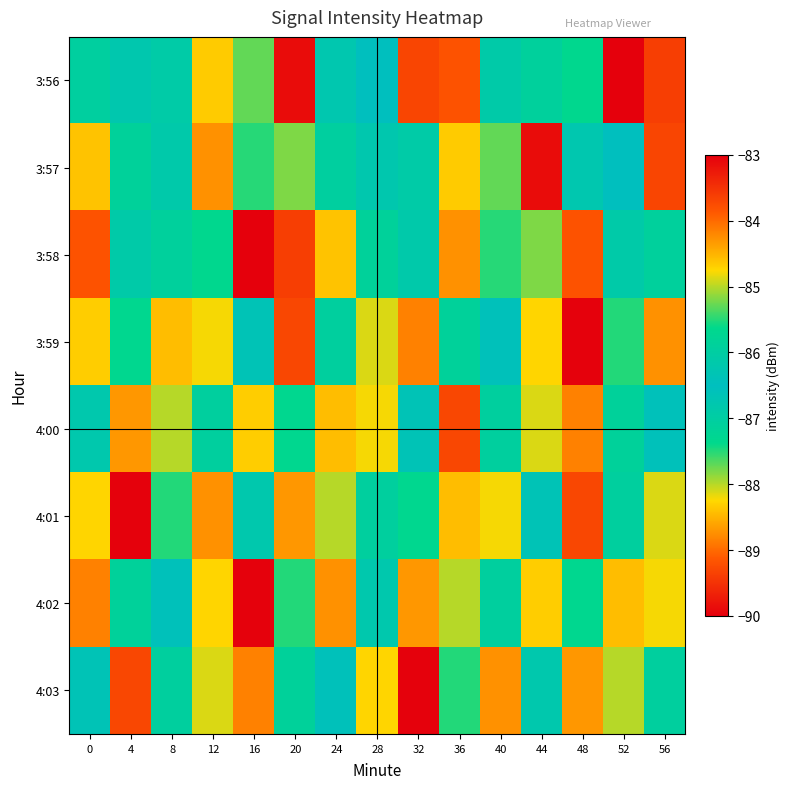

Reading left to right, transcribe all the data shown in this chart.

3:56: 0=-87.0	4=-86.2	8=-86.1	12=-84.7	16=-85.3	20=-89.9	24=-86.8	28=-86.5	32=-83.7	36=-83.8	40=-86.9	44=-87.1	48=-85.7	52=-83.0	56=-89.4
3:57: 0=-84.6	4=-85.9	8=-86.8	12=-88.7	16=-85.5	20=-87.8	24=-87.0	28=-86.2	32=-86.1	36=-84.7	40=-85.3	44=-89.9	48=-86.8	52=-86.5	56=-83.7
3:58: 0=-83.8	4=-86.9	8=-87.1	12=-85.7	16=-83.0	20=-89.4	24=-84.6	28=-85.9	32=-86.8	36=-88.7	40=-85.5	44=-87.8	48=-83.8	52=-86.9	56=-87.1
3:59: 0=-88.3	4=-85.7	8=-84.6	12=-84.8	16=-86.3	20=-89.3	24=-85.9	28=-88.1	32=-88.8	36=-85.9	40=-86.4	44=-84.7	48=-83.0	52=-87.5	56=-84.3
4:00: 0=-86.2	4=-84.3	8=-88.0	12=-87.1	16=-88.3	20=-85.7	24=-84.6	28=-84.8	32=-86.3	36=-89.3	40=-85.9	44=-88.1	48=-88.8	52=-85.9	56=-86.4
4:01: 0=-84.7	4=-83.0	8=-87.5	12=-84.3	16=-86.2	20=-84.3	24=-88.0	28=-87.1	32=-85.7	36=-84.6	40=-84.8	44=-86.3	48=-89.3	52=-85.9	56=-88.1
4:02: 0=-88.8	4=-85.9	8=-86.4	12=-84.7	16=-83.0	20=-87.5	24=-84.3	28=-86.2	32=-84.3	36=-88.0	40=-87.1	44=-88.3	48=-85.7	52=-84.6	56=-84.8
4:03: 0=-86.3	4=-89.3	8=-85.9	12=-88.1	16=-88.8	20=-85.9	24=-86.4	28=-84.7	32=-83.0	36=-87.5	40=-84.3	44=-86.2	48=-84.3	52=-88.0	56=-87.1